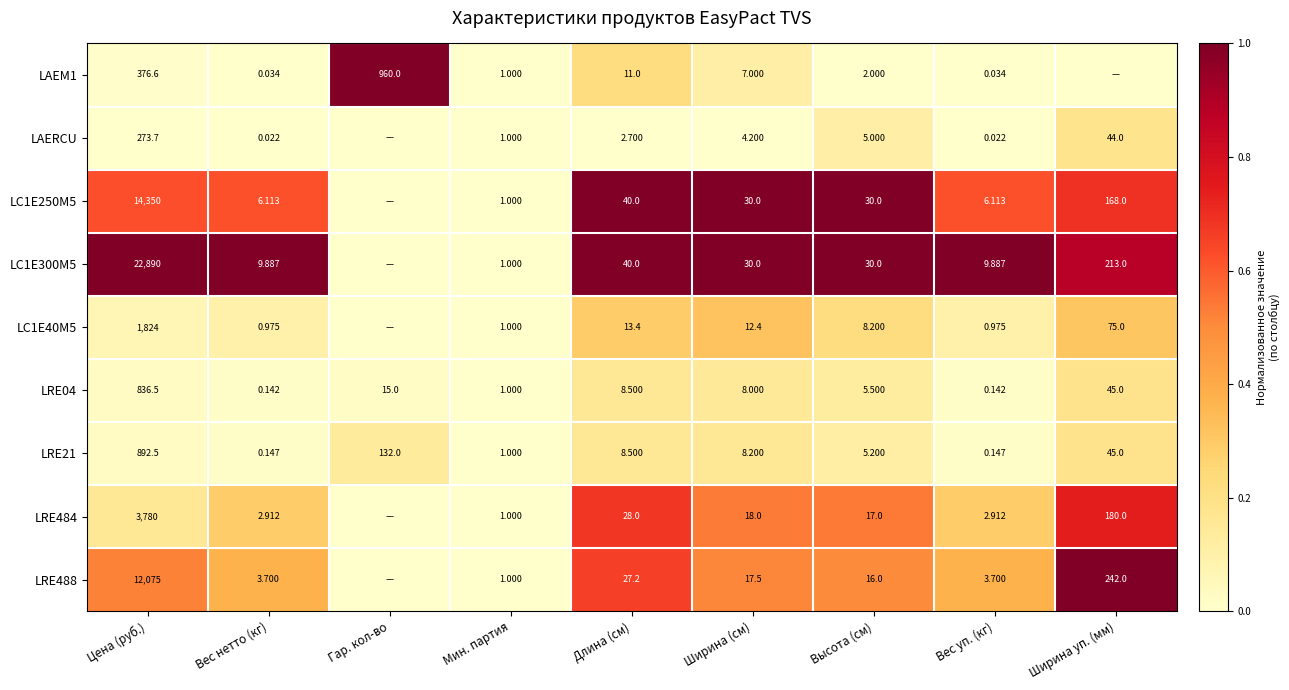

What is the difference between the highest and lowest values at Гар. кол-во?

1.0